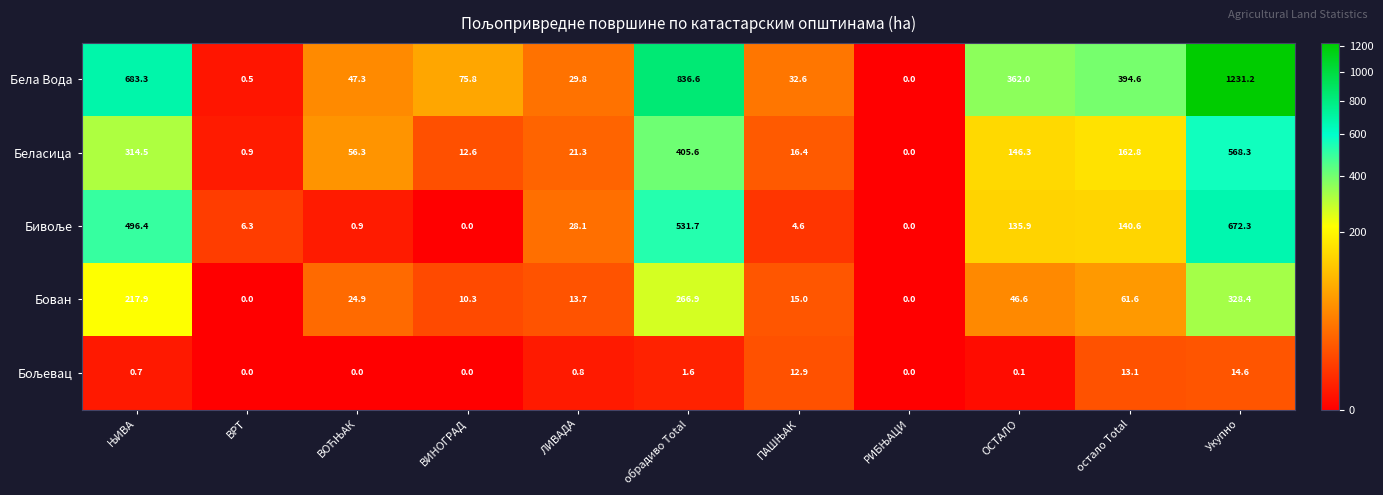

Is it true that Беласица equals 82.1 at обрадиво Total?

False